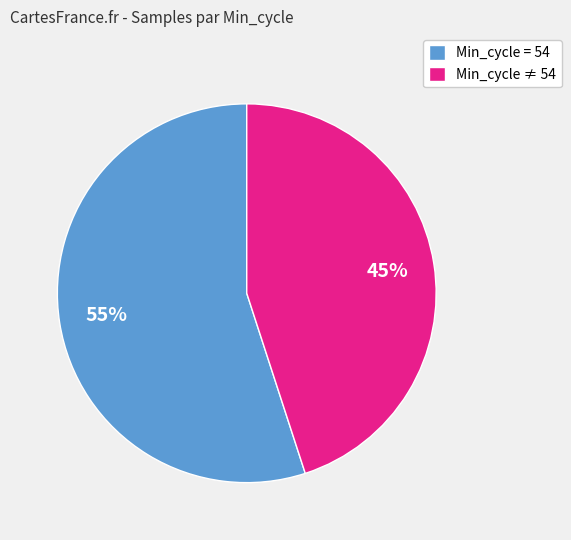

Rank the categories by value from highest to lowest.

Min_cycle = 54, Min_cycle ≠ 54